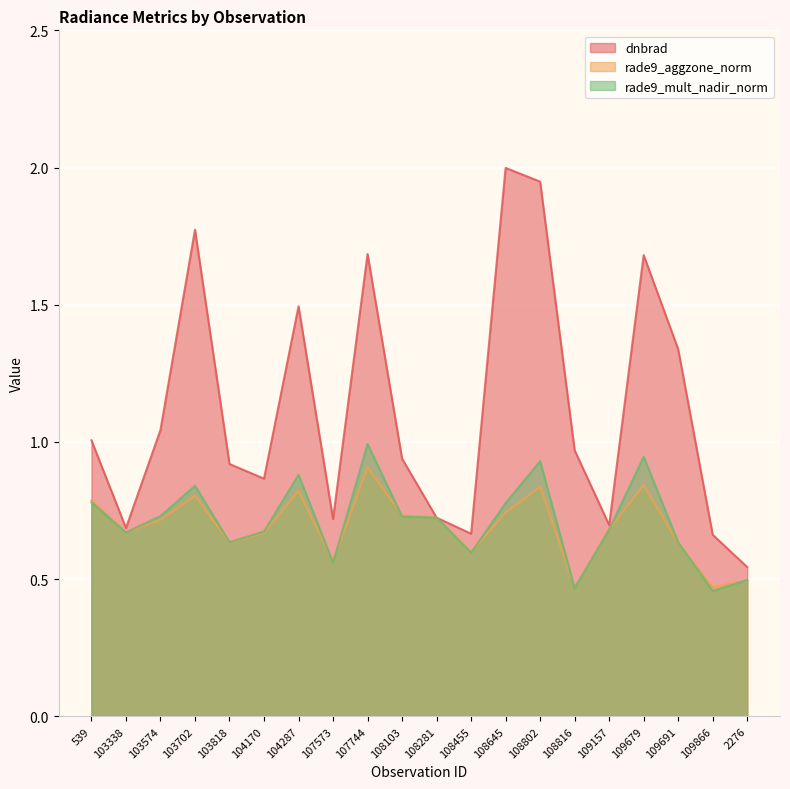

What is the label of the 12th point from the right?

107744